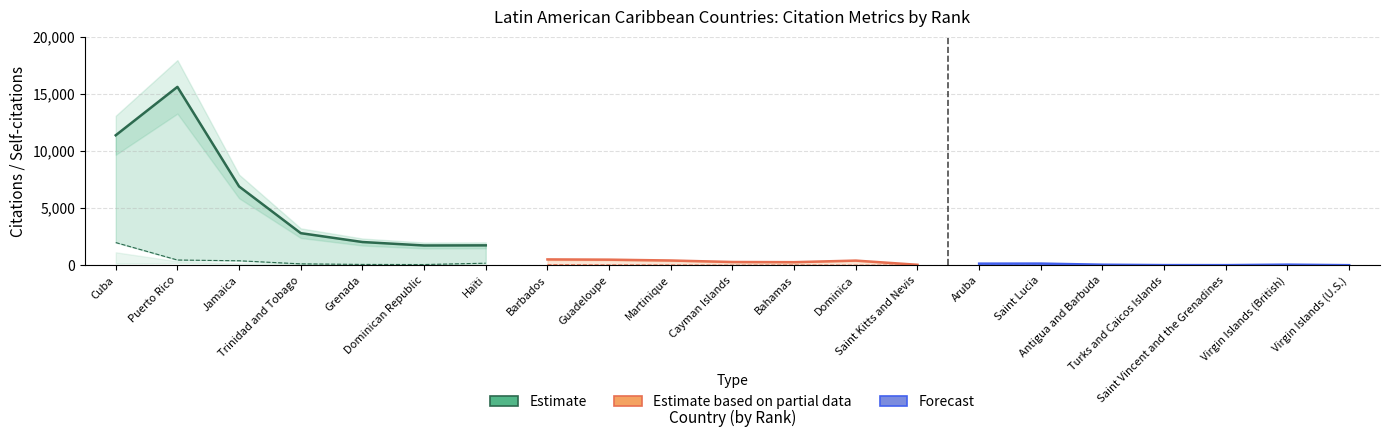

What is the minimum value shown in the chart?

1726